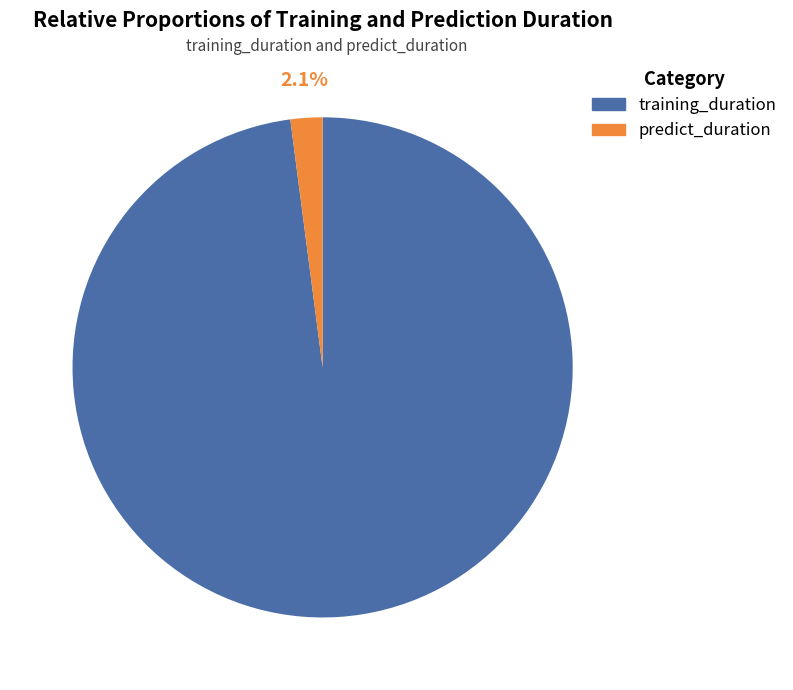

Is there any slice that represents more than half of the pie?

Yes